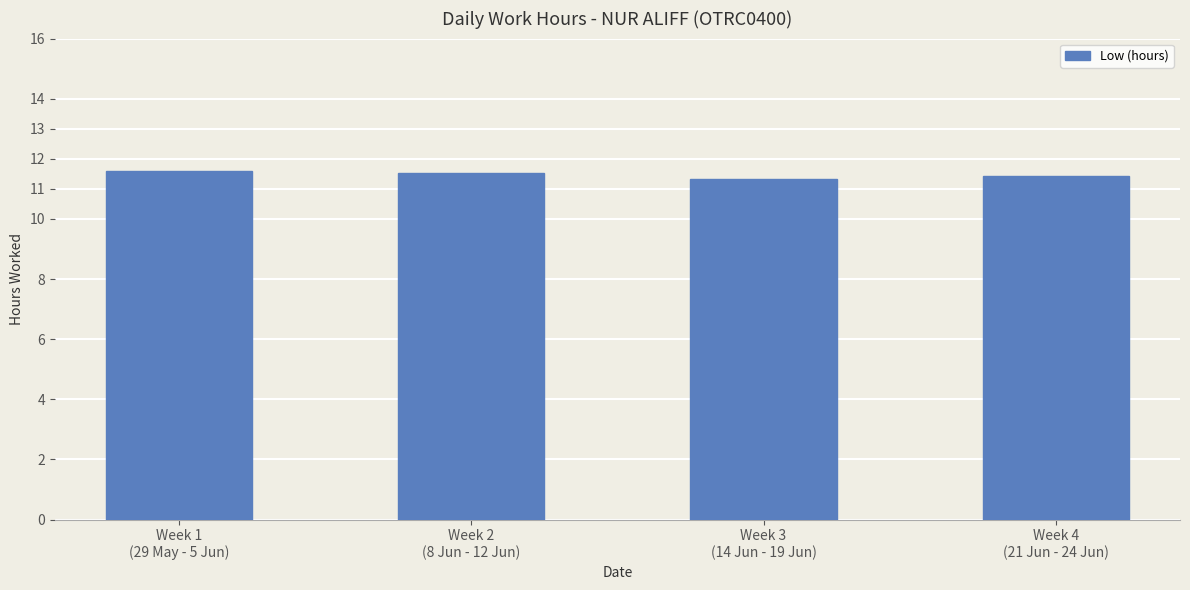

The chart shows a value of 18.8 at Week 4
(21 Jun - 24 Jun). True or false?

False